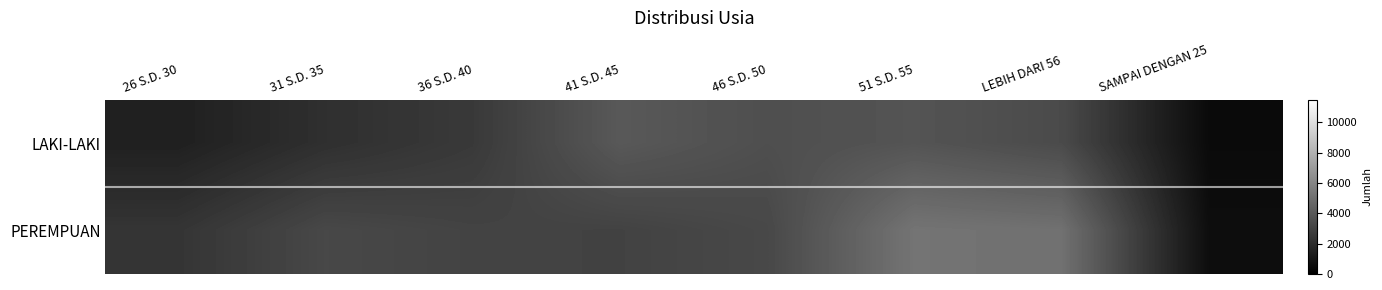

At which category is the sum across all series the highest?

51 S.D. 55